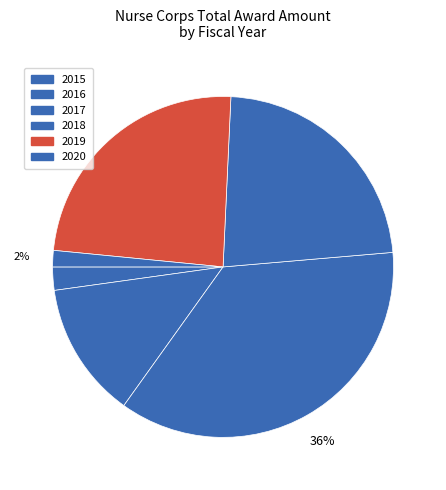

Count the number of slices in the pie.

6